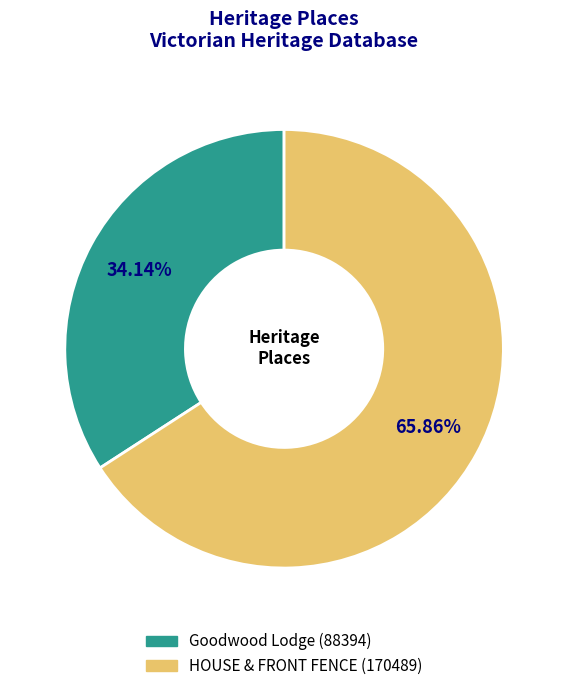

Combined, do HOUSE & FRONT FENCE and Goodwood Lodge account for over 50%?

Yes